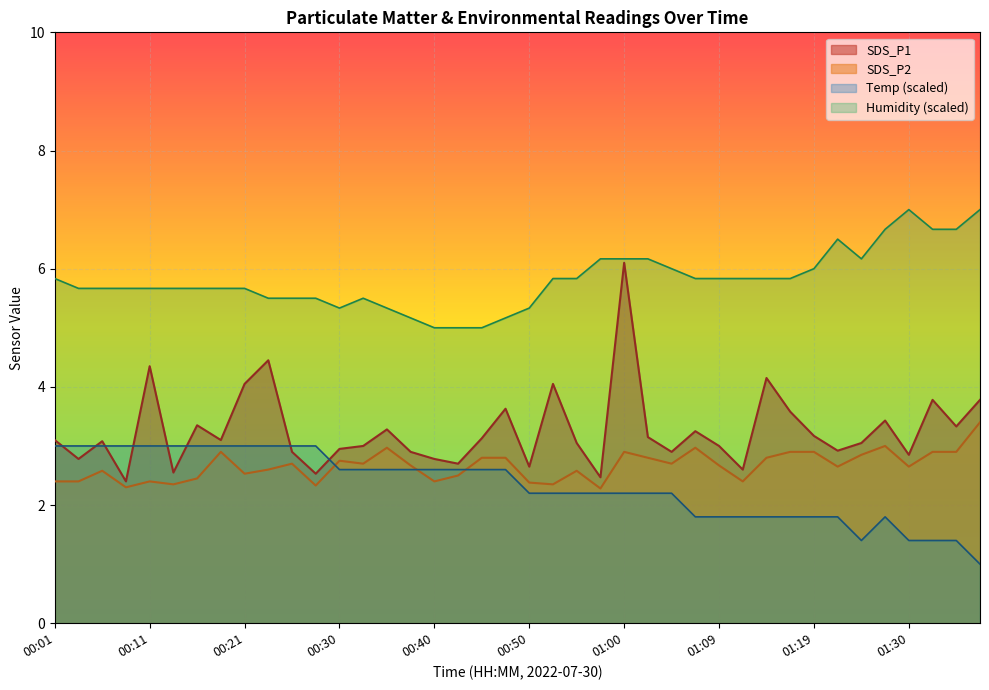

What is the label of the 10th point from the right?

01:14